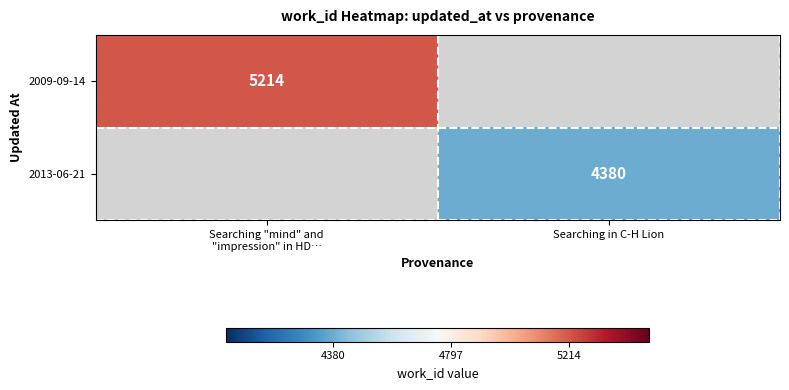

Is it true that 2013-06-21 equals 1777 at Searching in C-H Lion?

False